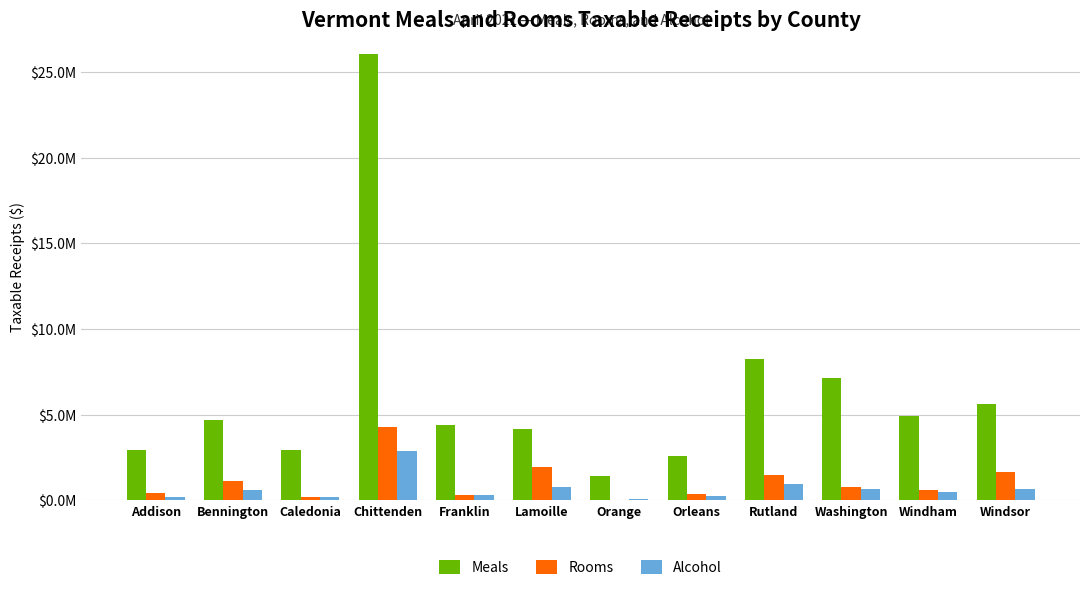

What is the label of the 11th bar from the right?

Bennington